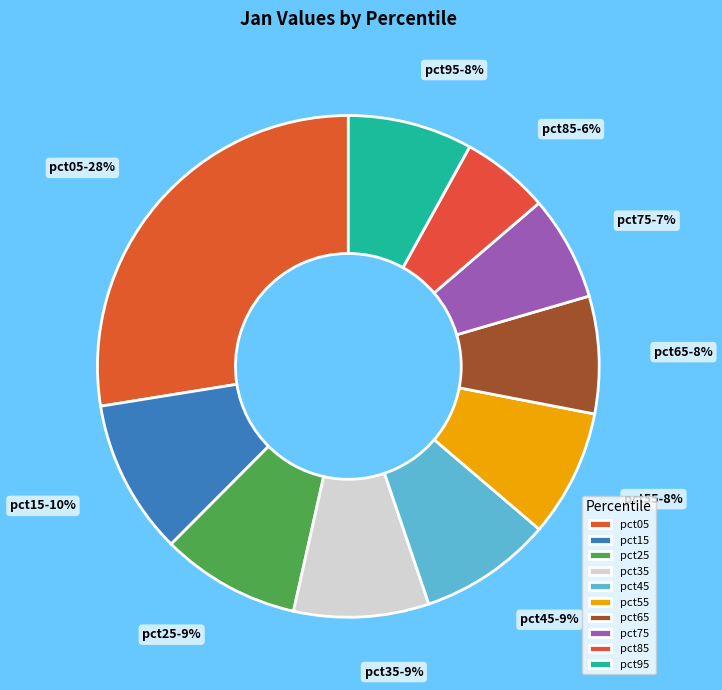

What is the total percentage of pct95 and pct75?

14.8%